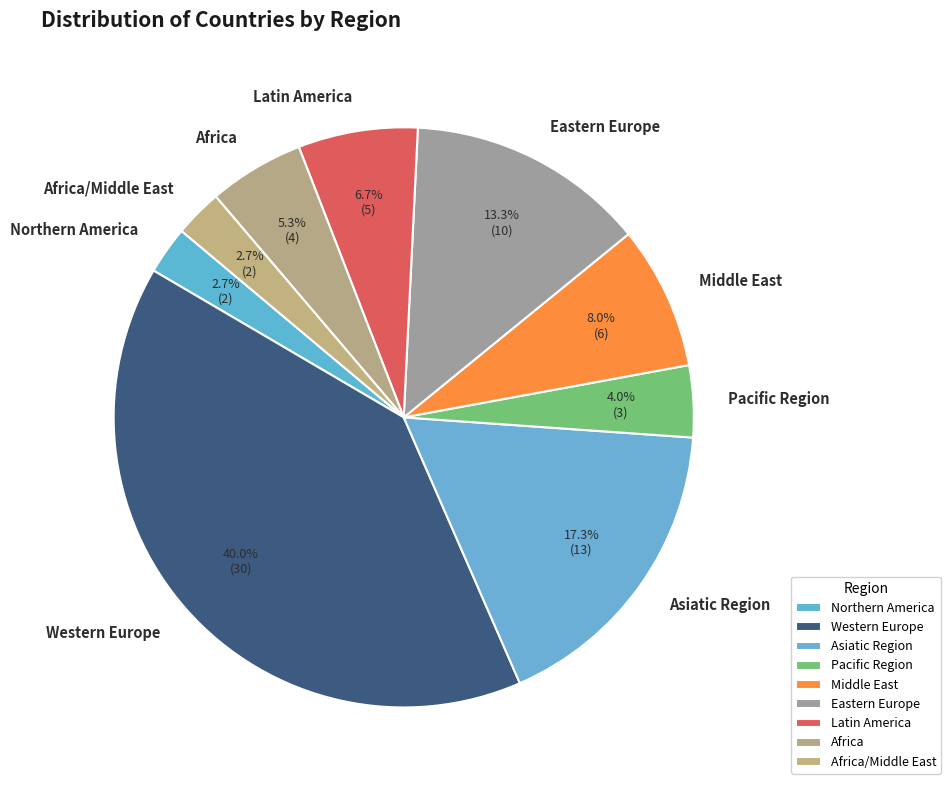

True or false: Latin America accounts for 7% of the total.

True